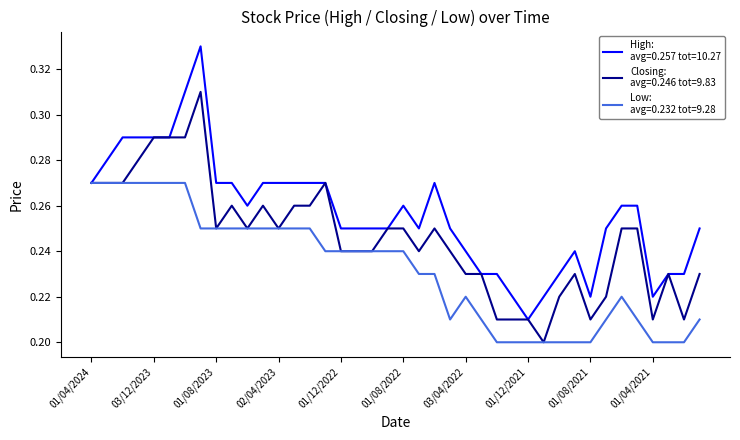

Is this an area chart (filled region under the line)?

No